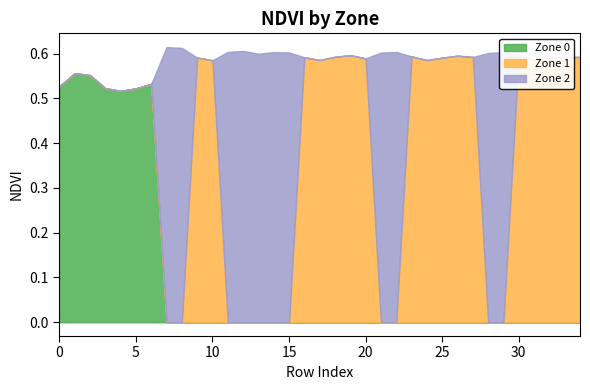

Rank the series at 5 from highest to lowest value.

Zone 0, Zone 1, Zone 2